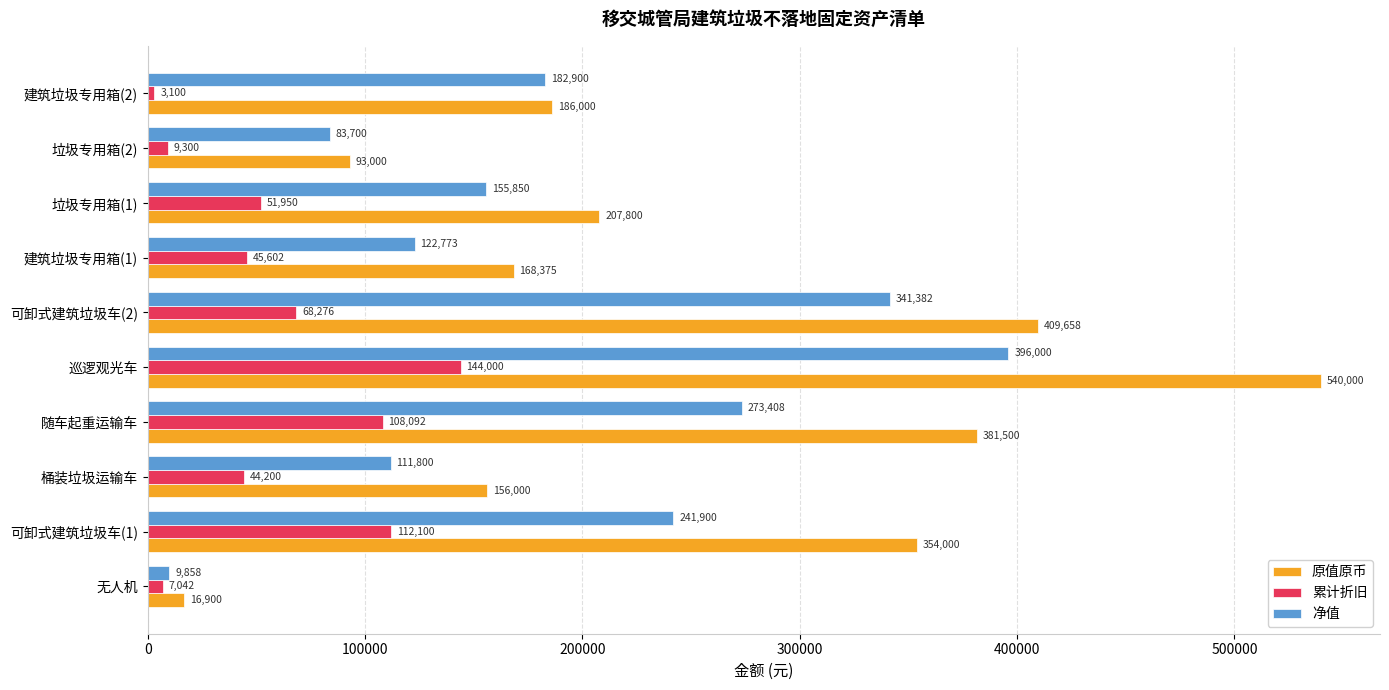

Which series changed the most between 无人机 and 建筑垃圾专用箱(1)?

原值原币